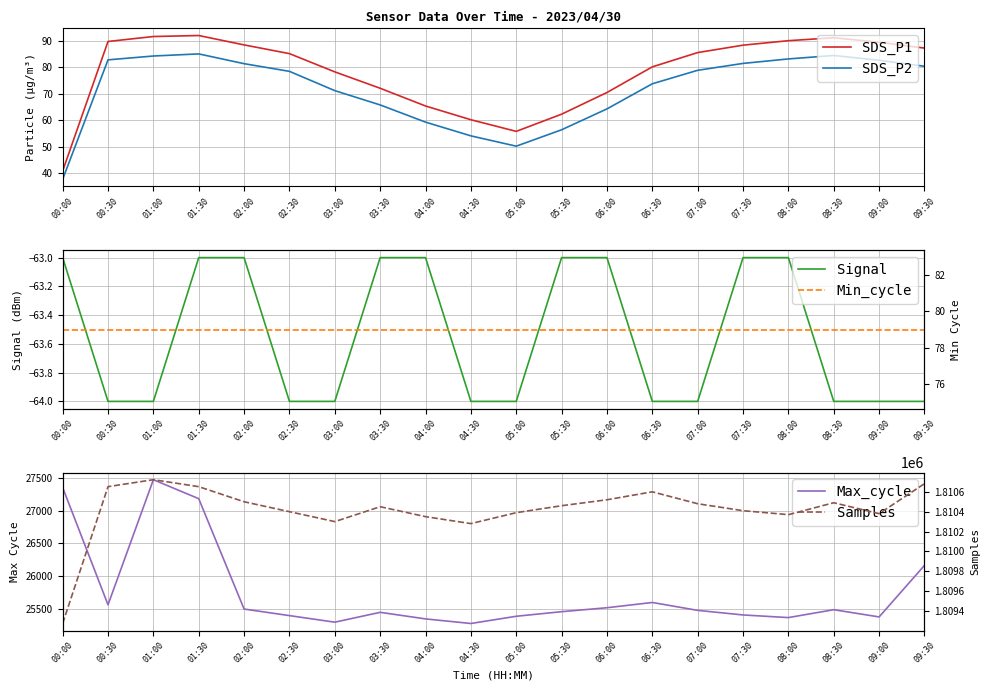

What is the maximum value for Max_cycle?

27470.0